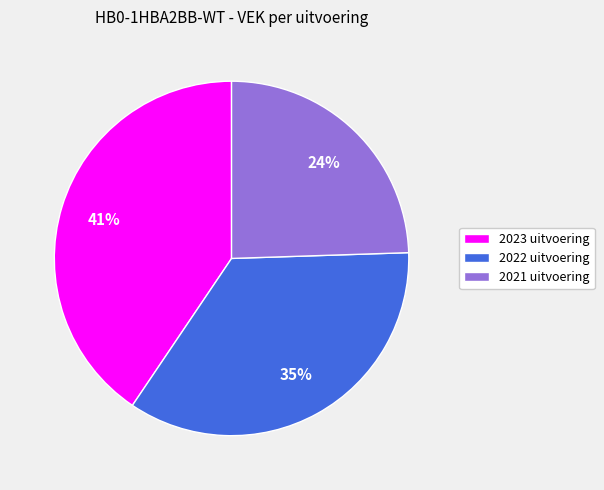

How many slices are in this pie chart?

3